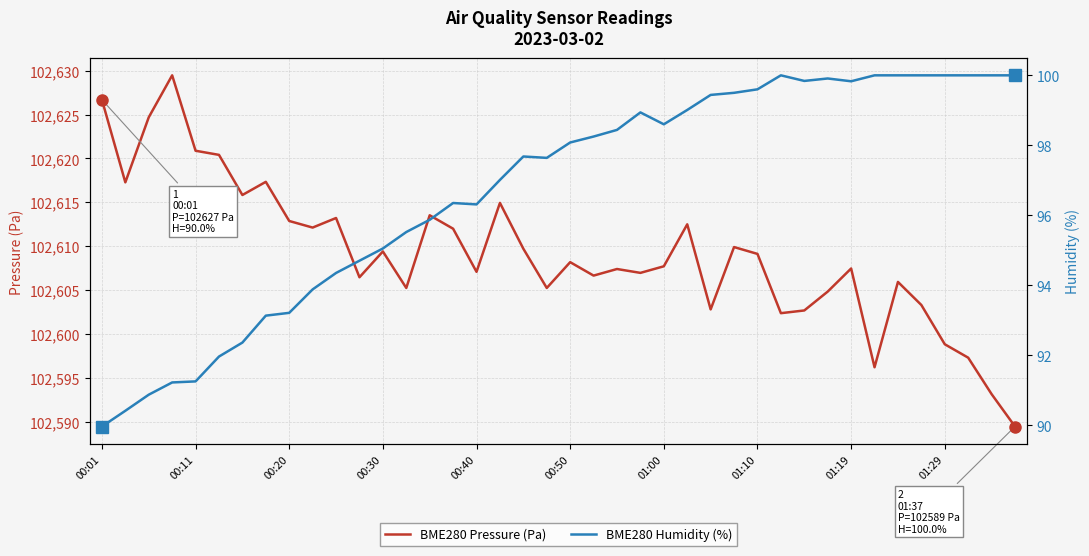

True or false: BME280 Pressure (Pa) has more than 0 points higher than both neighbors.

True